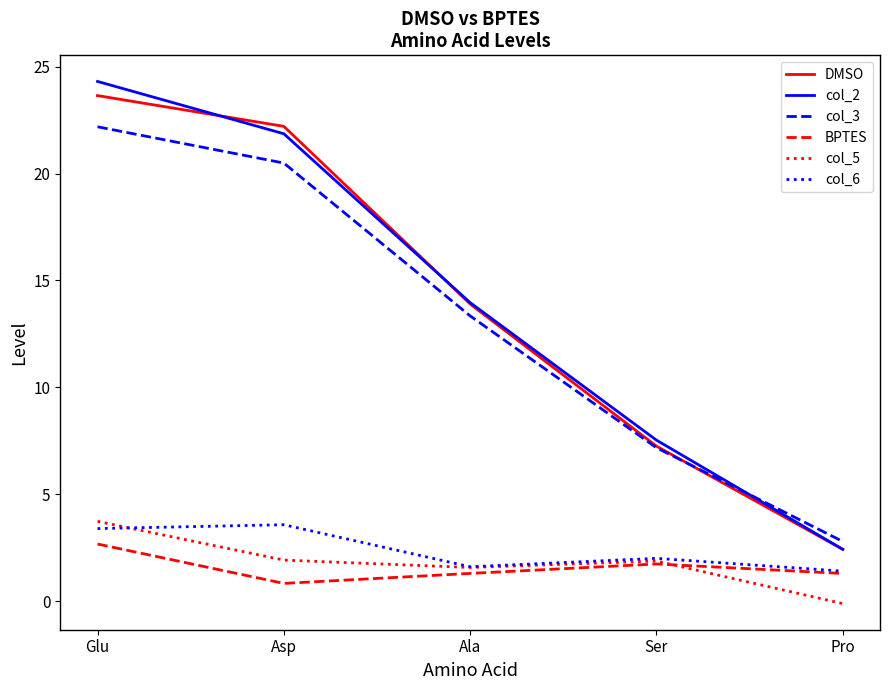

Which series has the widest spread of values?

col_2